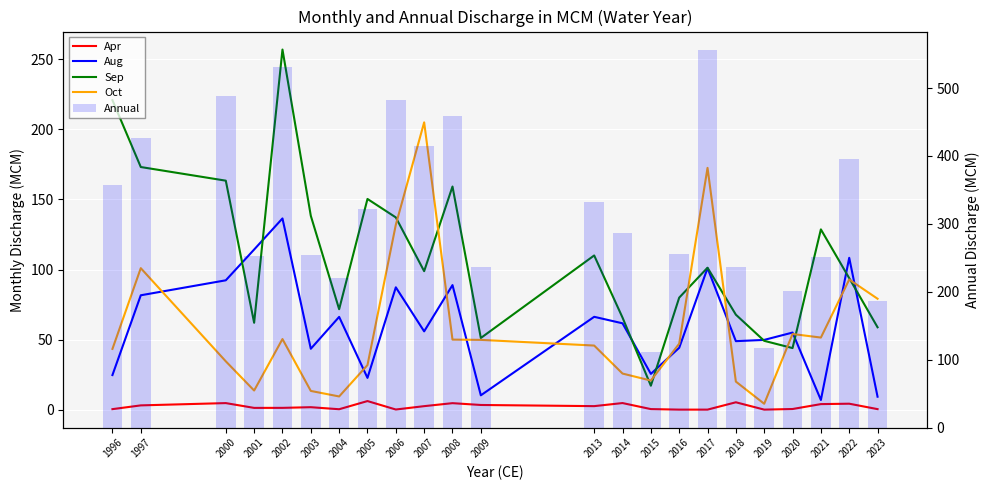

Which series changed the most between 2004 and 2019?

Annual